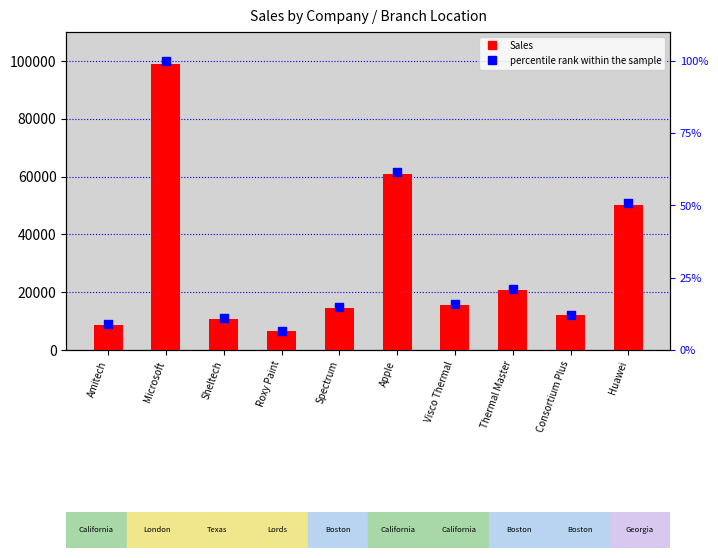

At which category is the sum across all series the highest?

Microsoft